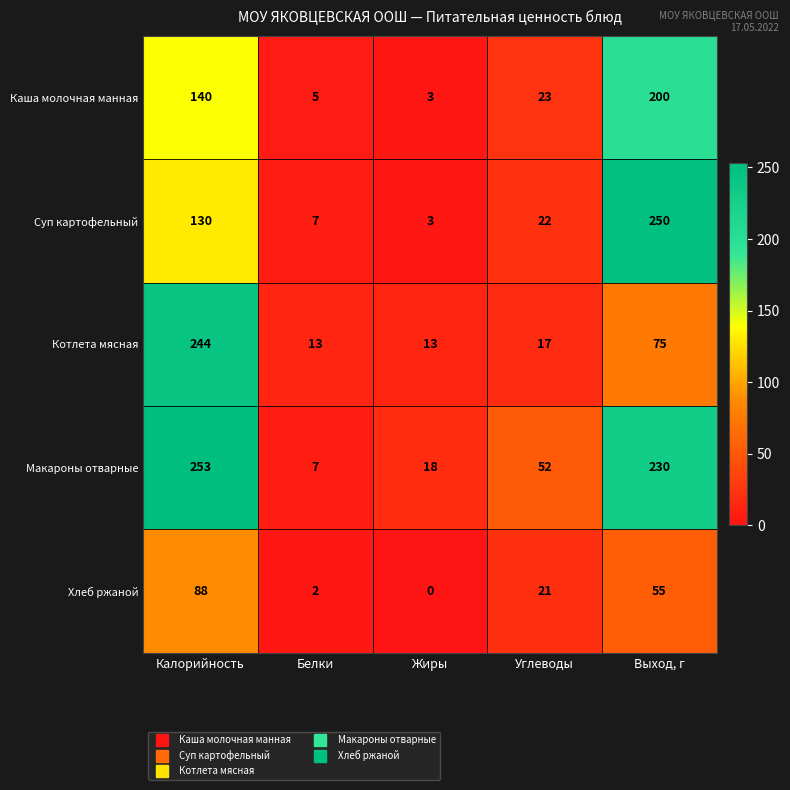

Which label corresponds to the smallest value in the chart?

Жиры